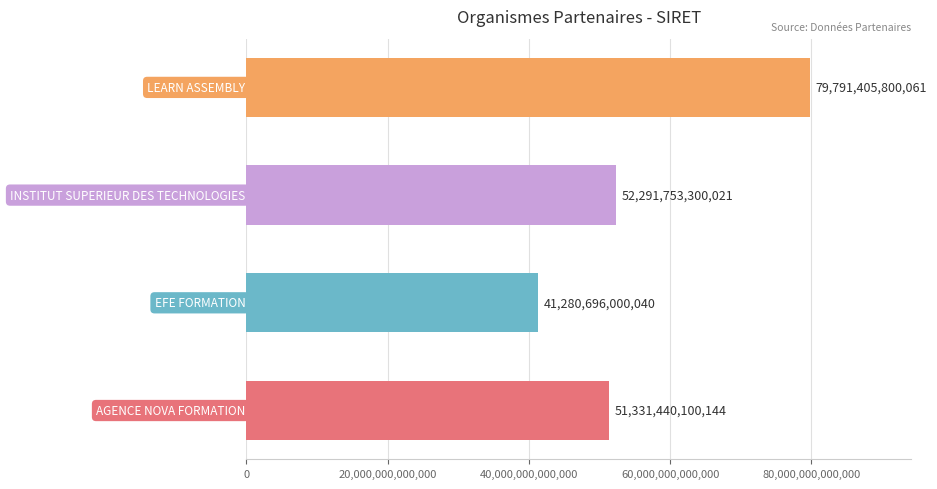

Does the chart contain any negative values?

No